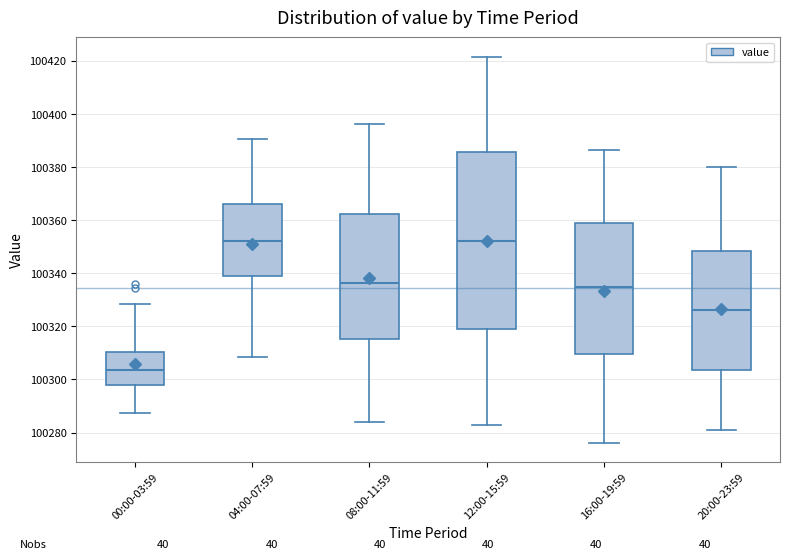

Where does the lower whisker of the box for 00:00-03:59 end on the y-axis? The values are not printed on the chart, so give them approximately, as read against the axis.

100288